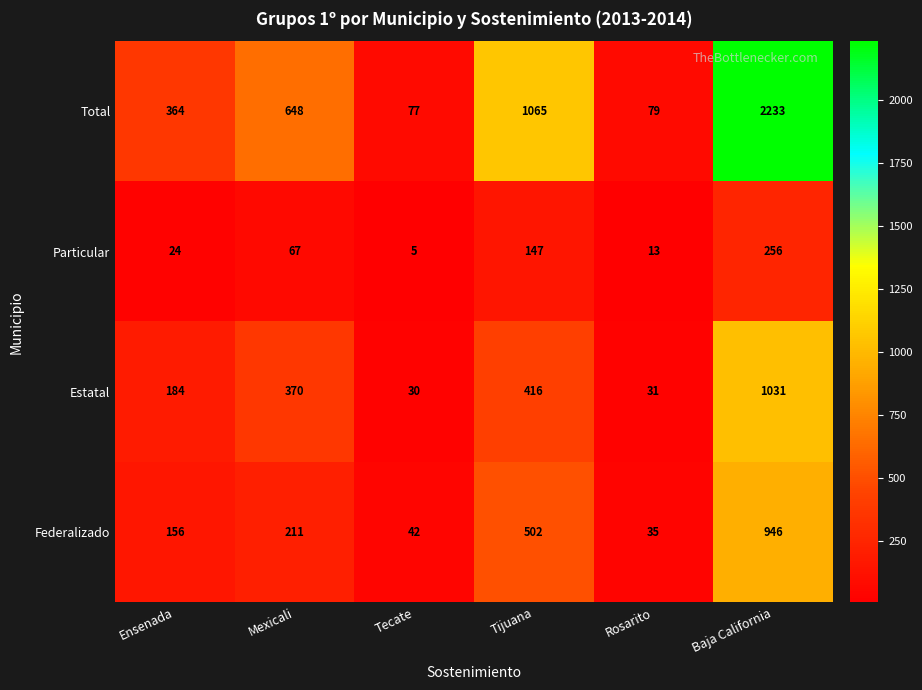

Where is Particular nearest to the value 130?

Tijuana